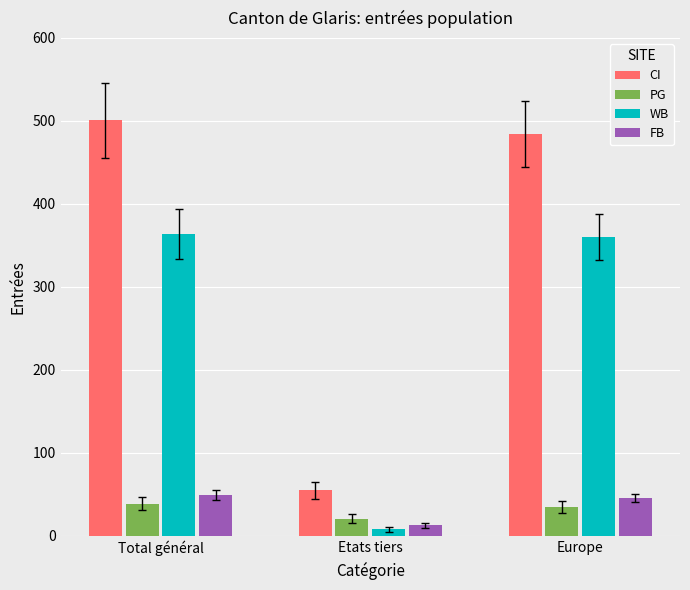

Reading left to right, what are all the values shown in this chart?

CI: Total général=501	Etats tiers=55	Europe=484
PG: Total général=39	Etats tiers=21	Europe=35
WB: Total général=364	Etats tiers=8	Europe=360
FB: Total général=49	Etats tiers=13	Europe=46